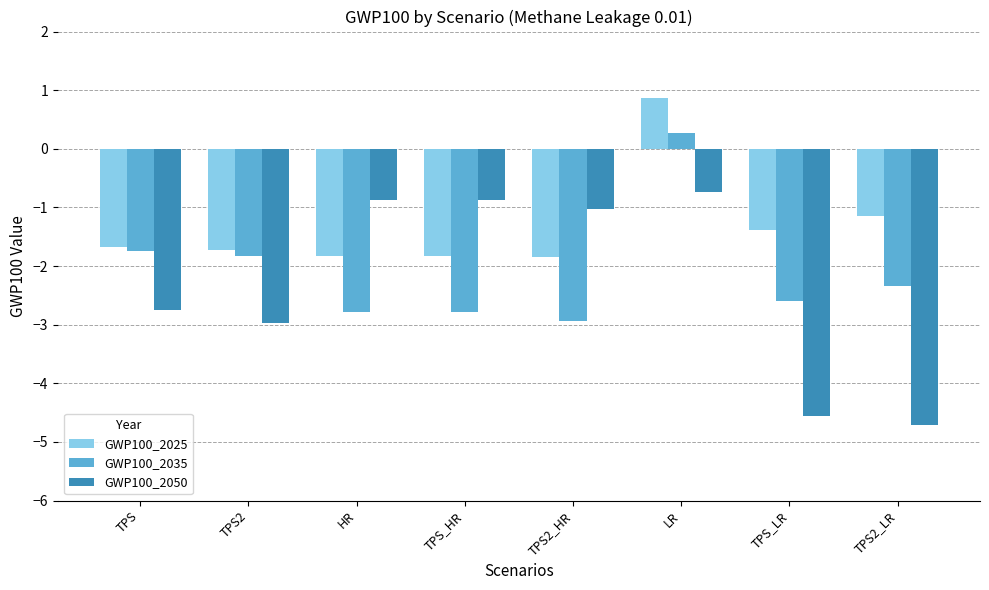

The value of GWP100_2025 at TPS is -0.9. True or false?

False